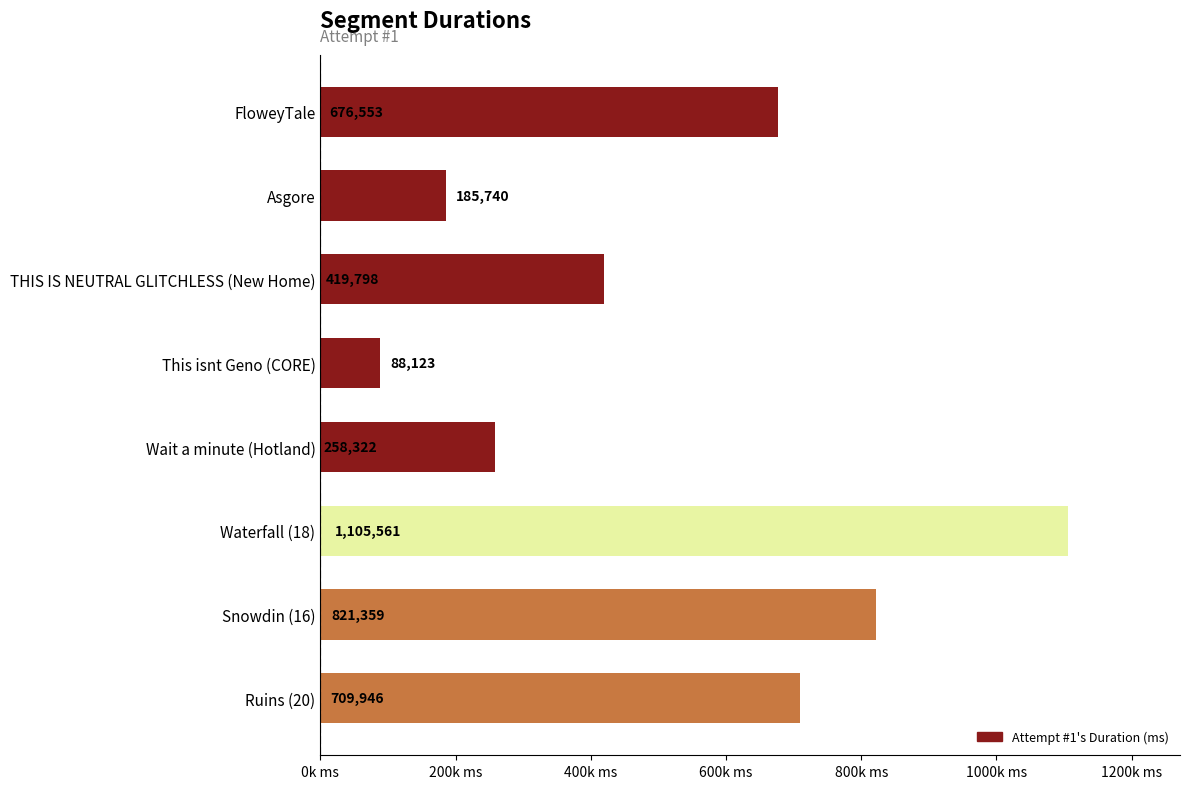

What is the difference between the second highest and minimum values?

733236